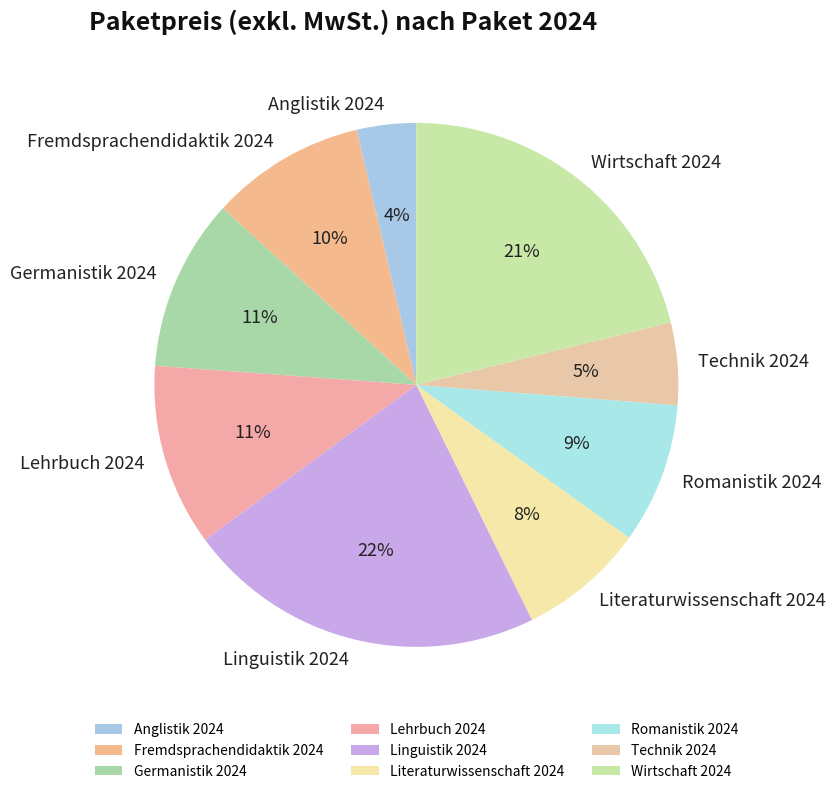

Is there any slice that represents more than half of the pie?

No